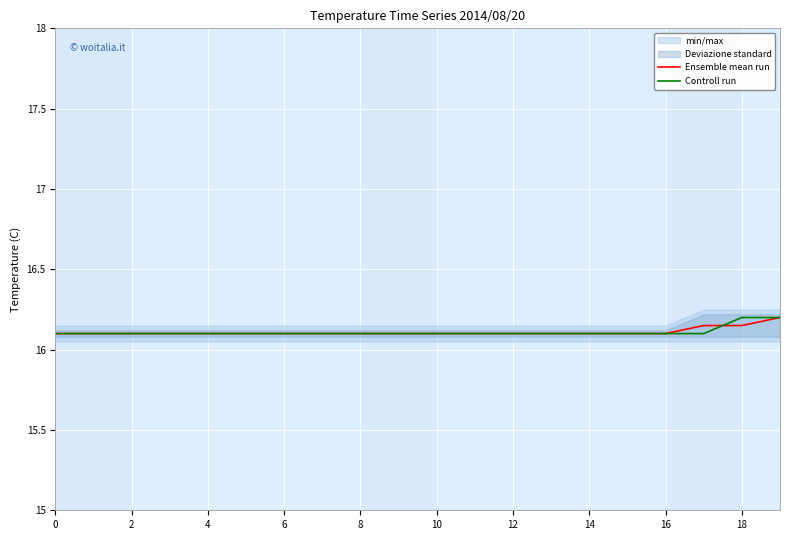

Is it true that Ensemble mean run equals 26.9 at 8?

False